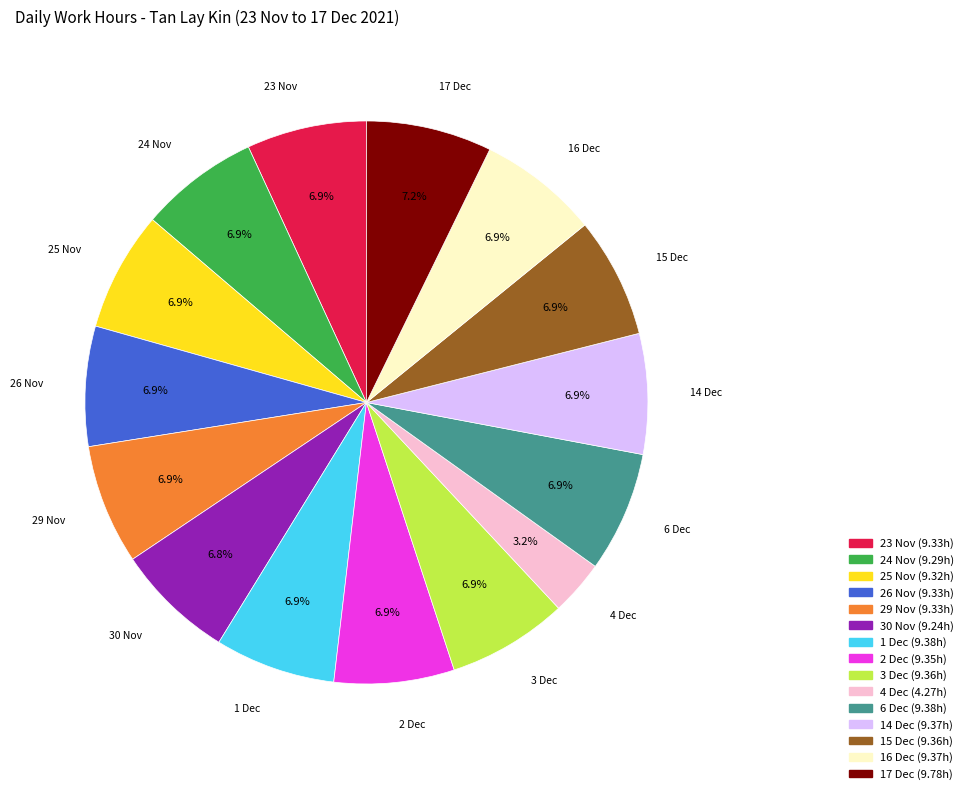

How many slices are in this pie chart?

15